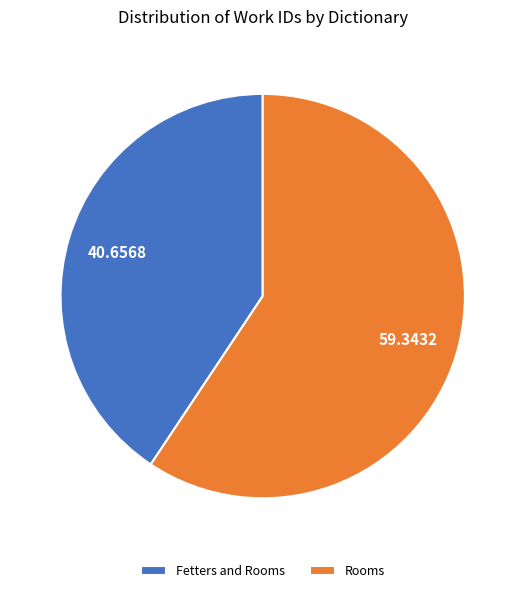

How many slices are in this pie chart?

2